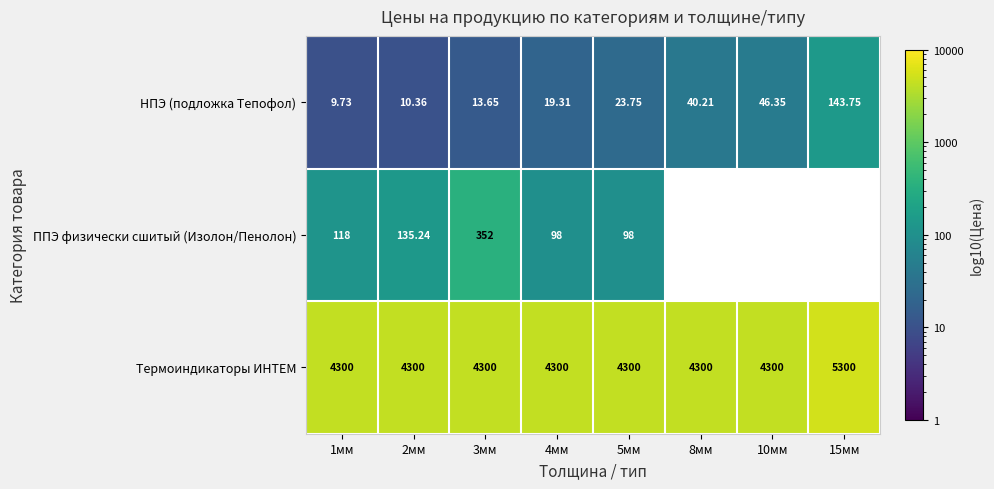

The value of НПЭ (подложка Тепофол) at 2мм is 17.2. True or false?

False